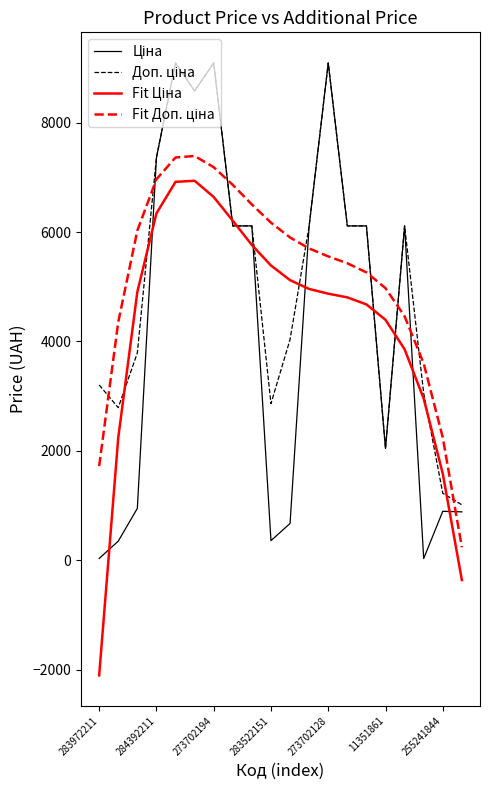

What is the greatest value displayed?

9092.0